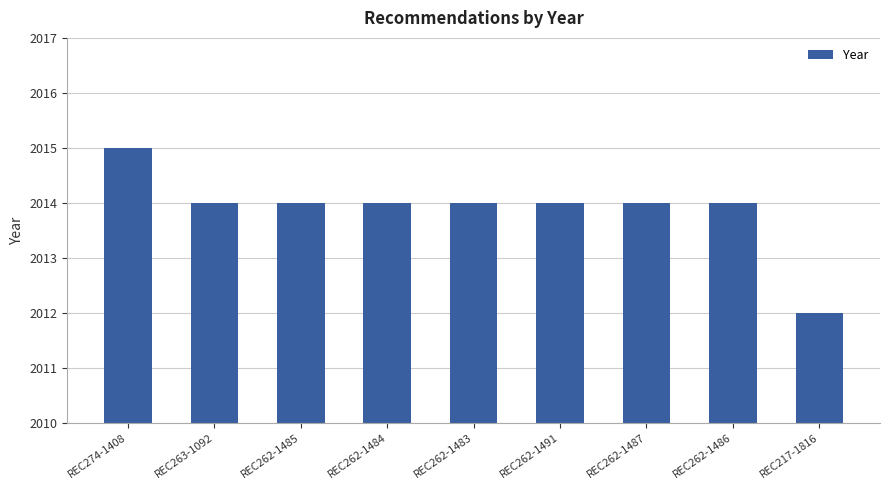

How many categories are shown in the chart?

9